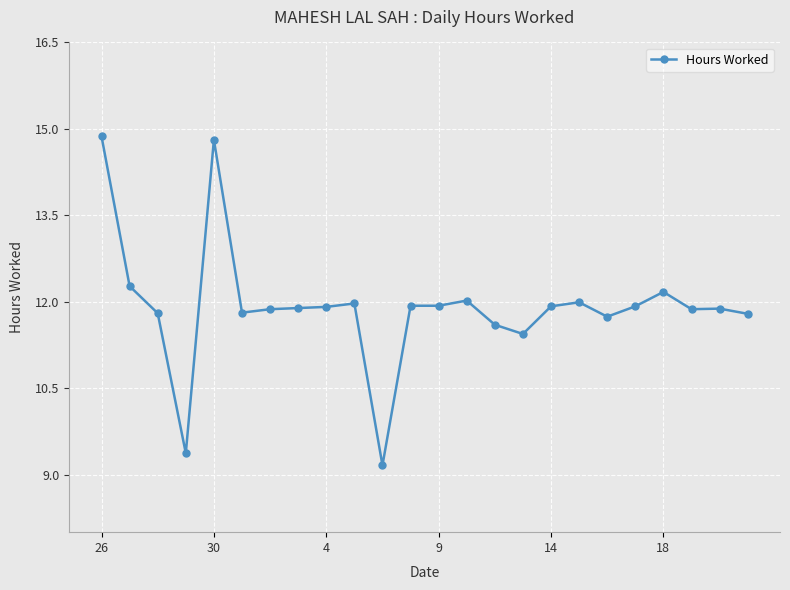

What is the value of the 4th point from the left?

9.4